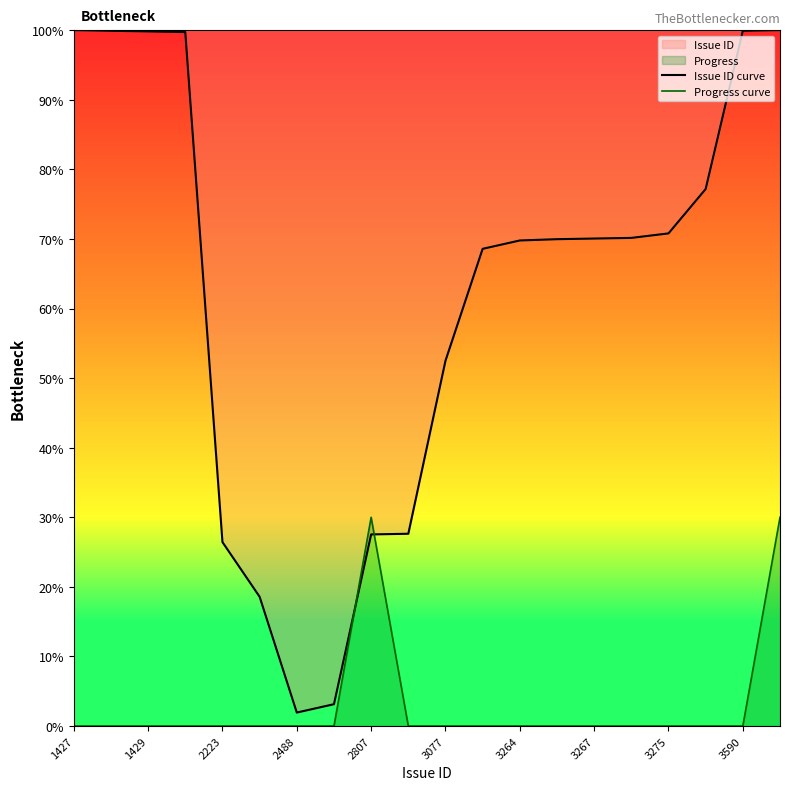

At which category does the chart reach its peak across all series?

1427